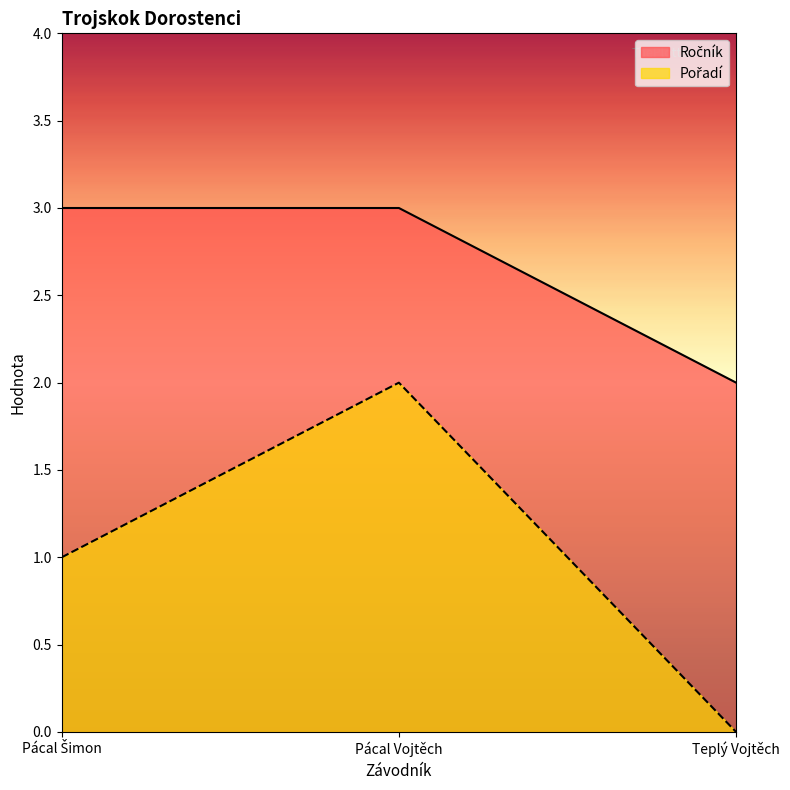

Which category has the lowest value in the Pořadí series?

Teplý Vojtěch